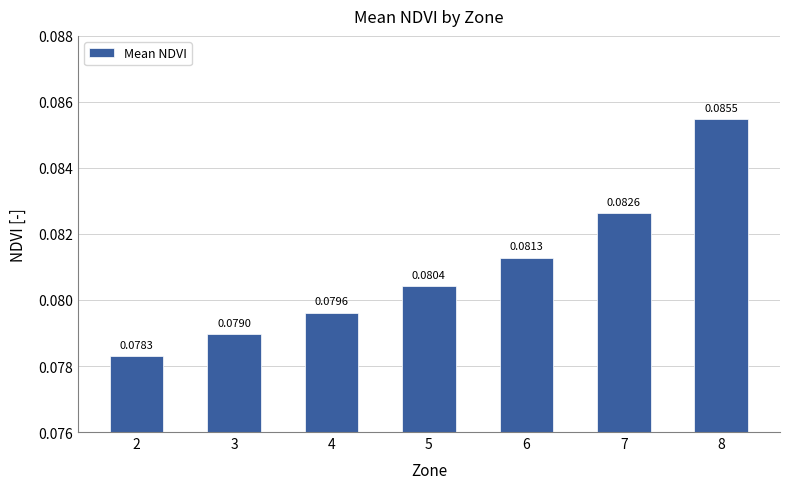

Which label corresponds to the smallest value in the chart?

2